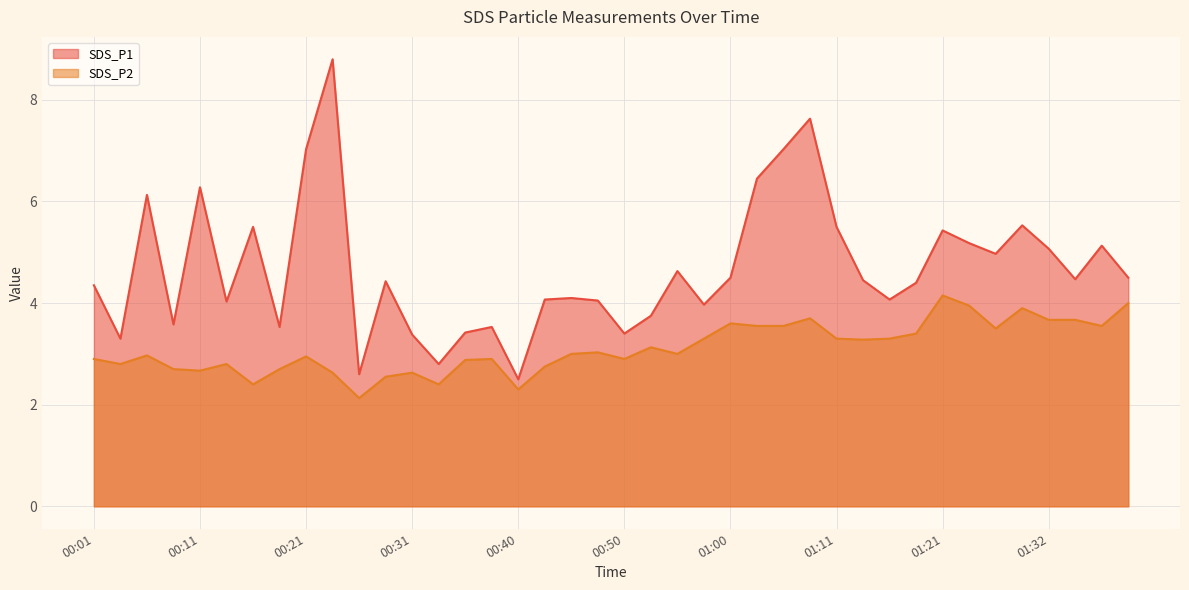

Reading right to left, what are all the values shown in this chart?

SDS_P1: 01:40=4.5	01:37=5.1	01:34=4.5	01:32=5.1	01:29=5.5	01:26=5.0	01:24=5.2	01:21=5.4	01:18=4.4	01:16=4.1	01:13=4.5	01:11=5.5	01:08=7.6	01:06=7.0	01:03=6.5	01:00=4.5	00:58=4.0	00:55=4.6	00:53=3.8	00:50=3.4	00:48=4.0	00:45=4.1	00:43=4.1	00:40=2.5	00:38=3.5	00:36=3.4	00:33=2.8	00:31=3.4	00:28=4.4	00:26=2.6	00:23=8.8	00:21=7.0	00:18=3.5	00:16=5.5	00:13=4.0	00:11=6.3	00:08=3.6	00:06=6.1	00:03=3.3	00:01=4.3
SDS_P2: 01:40=4.0	01:37=3.5	01:34=3.7	01:32=3.7	01:29=3.9	01:26=3.5	01:24=4.0	01:21=4.2	01:18=3.4	01:16=3.3	01:13=3.3	01:11=3.3	01:08=3.7	01:06=3.5	01:03=3.5	01:00=3.6	00:58=3.3	00:55=3.0	00:53=3.1	00:50=2.9	00:48=3.0	00:45=3.0	00:43=2.8	00:40=2.3	00:38=2.9	00:36=2.9	00:33=2.4	00:31=2.6	00:28=2.5	00:26=2.1	00:23=2.6	00:21=3.0	00:18=2.7	00:16=2.4	00:13=2.8	00:11=2.7	00:08=2.7	00:06=3.0	00:03=2.8	00:01=2.9